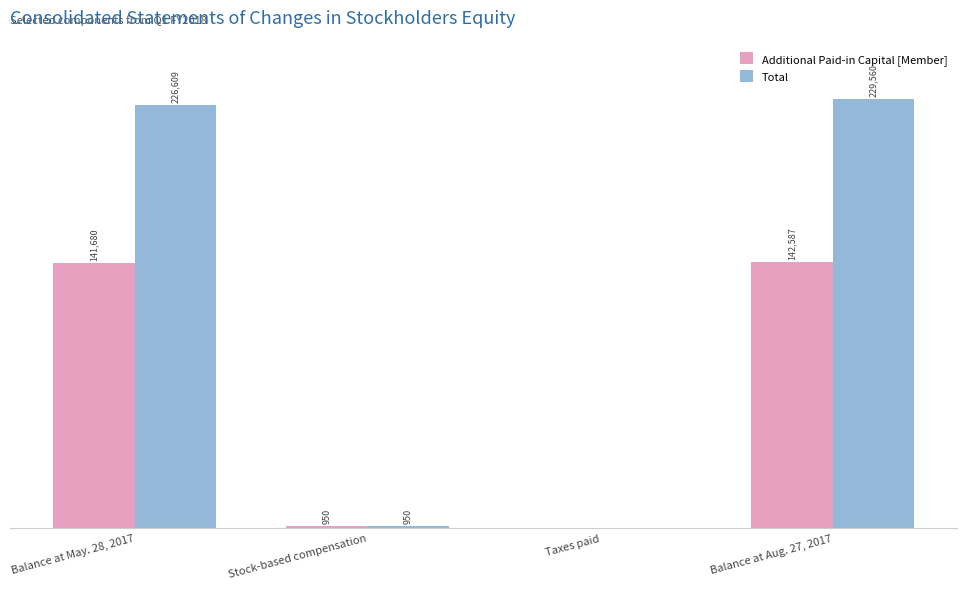

Between Balance at May. 28, 2017 and Taxes paid, which series saw the biggest shift?

Total